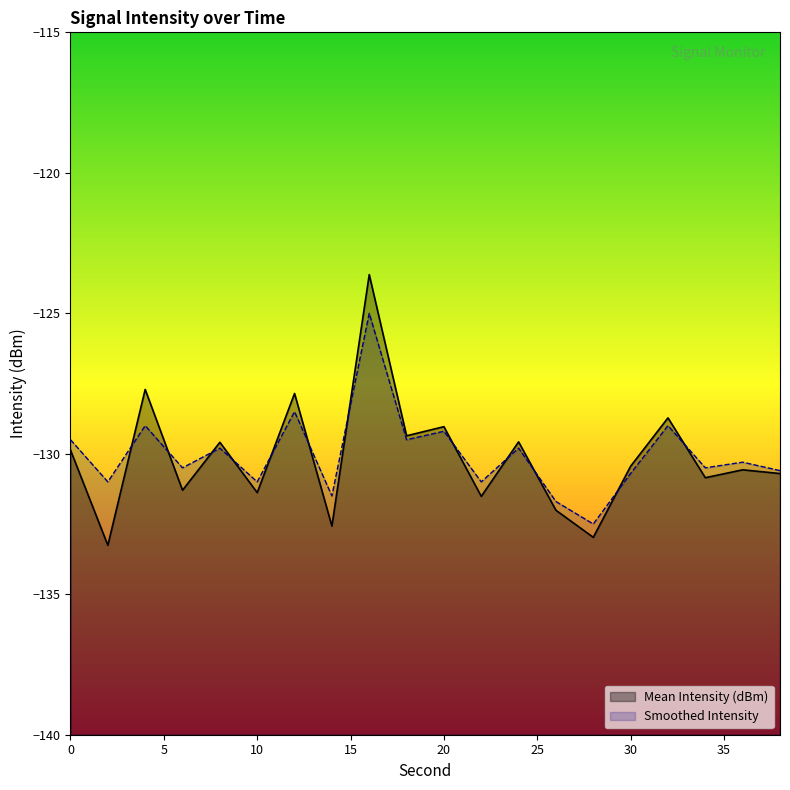

Read the Mean Intensity (dBm) value at 20.

-129.0